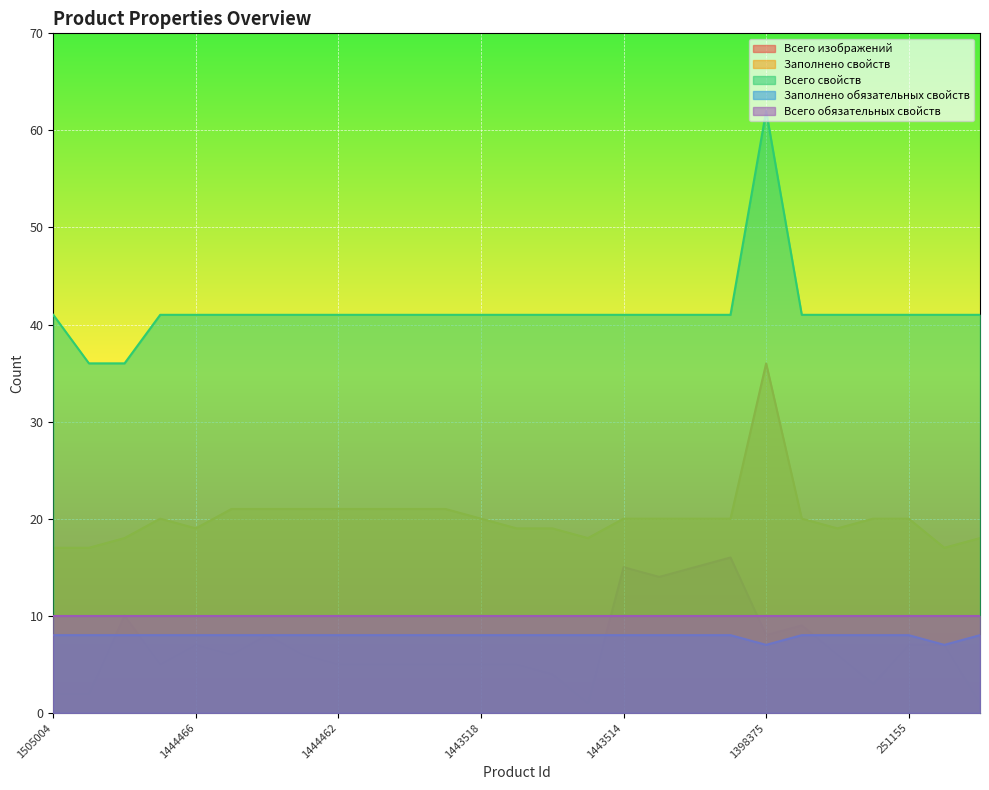

What are all the series names shown in the legend?

Всего изображений, Заполнено свойств, Всего свойств, Заполнено обязательных свойств, Всего обязательных свойств